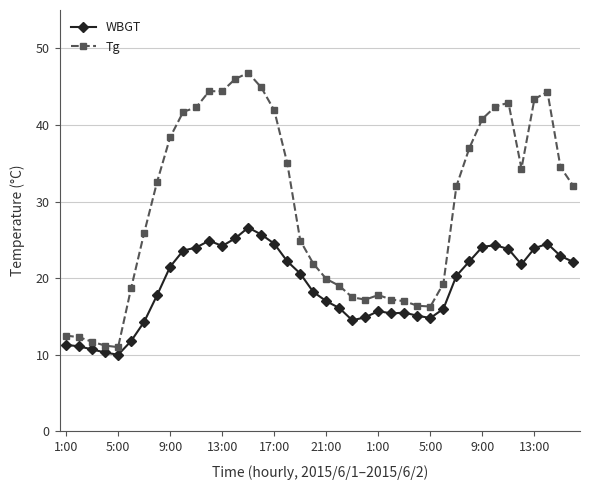

What is the value of the WBGT point at the 19th from the left?

20.6